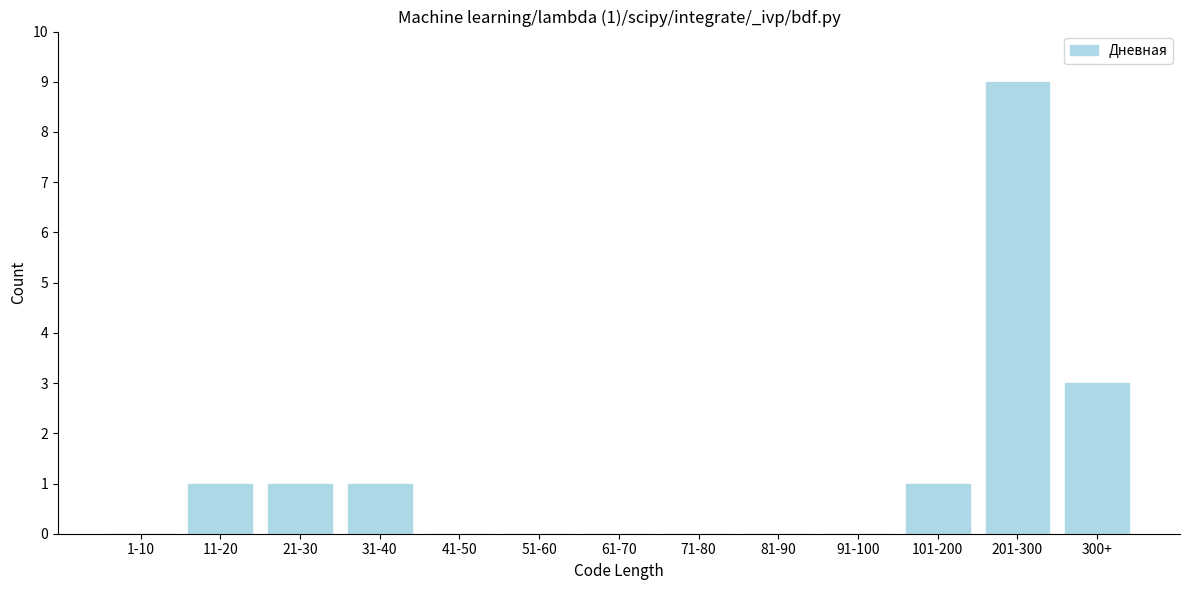

Reading left to right, list all the values displayed in this chart.

1-10=0	11-20=1	21-30=1	31-40=1	41-50=0	51-60=0	61-70=0	71-80=0	81-90=0	91-100=0	101-200=1	201-300=9	300+=3